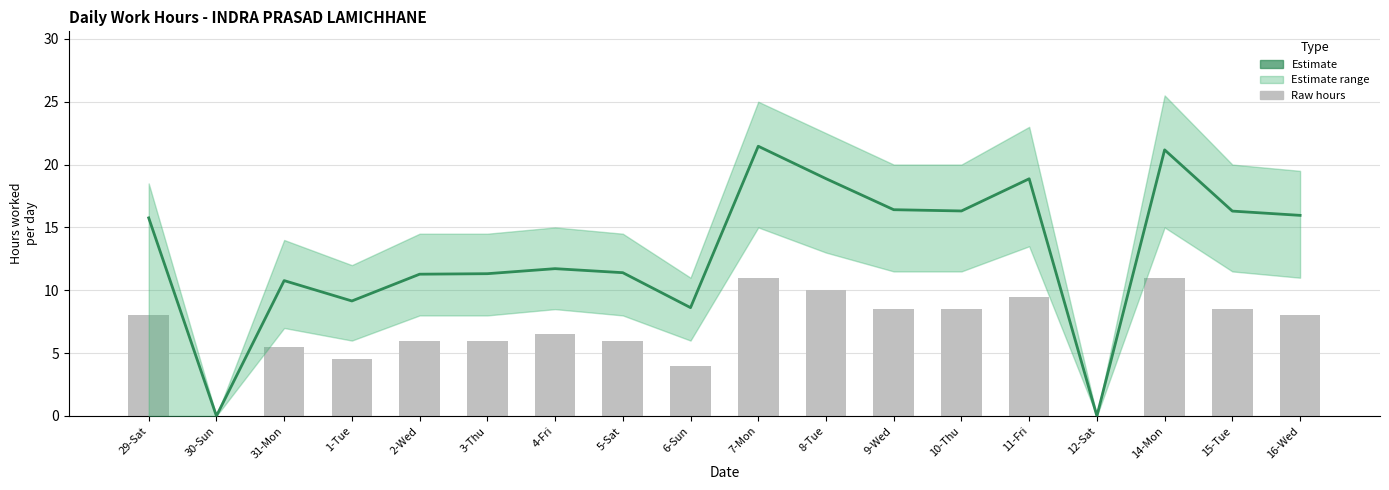

What position from the right is 4-Fri?

12